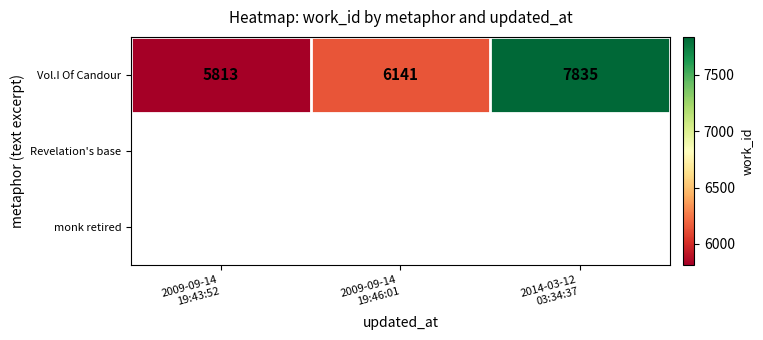

The chart shows a value of 11302 at 2014-03-12
03:34:37. True or false?

False